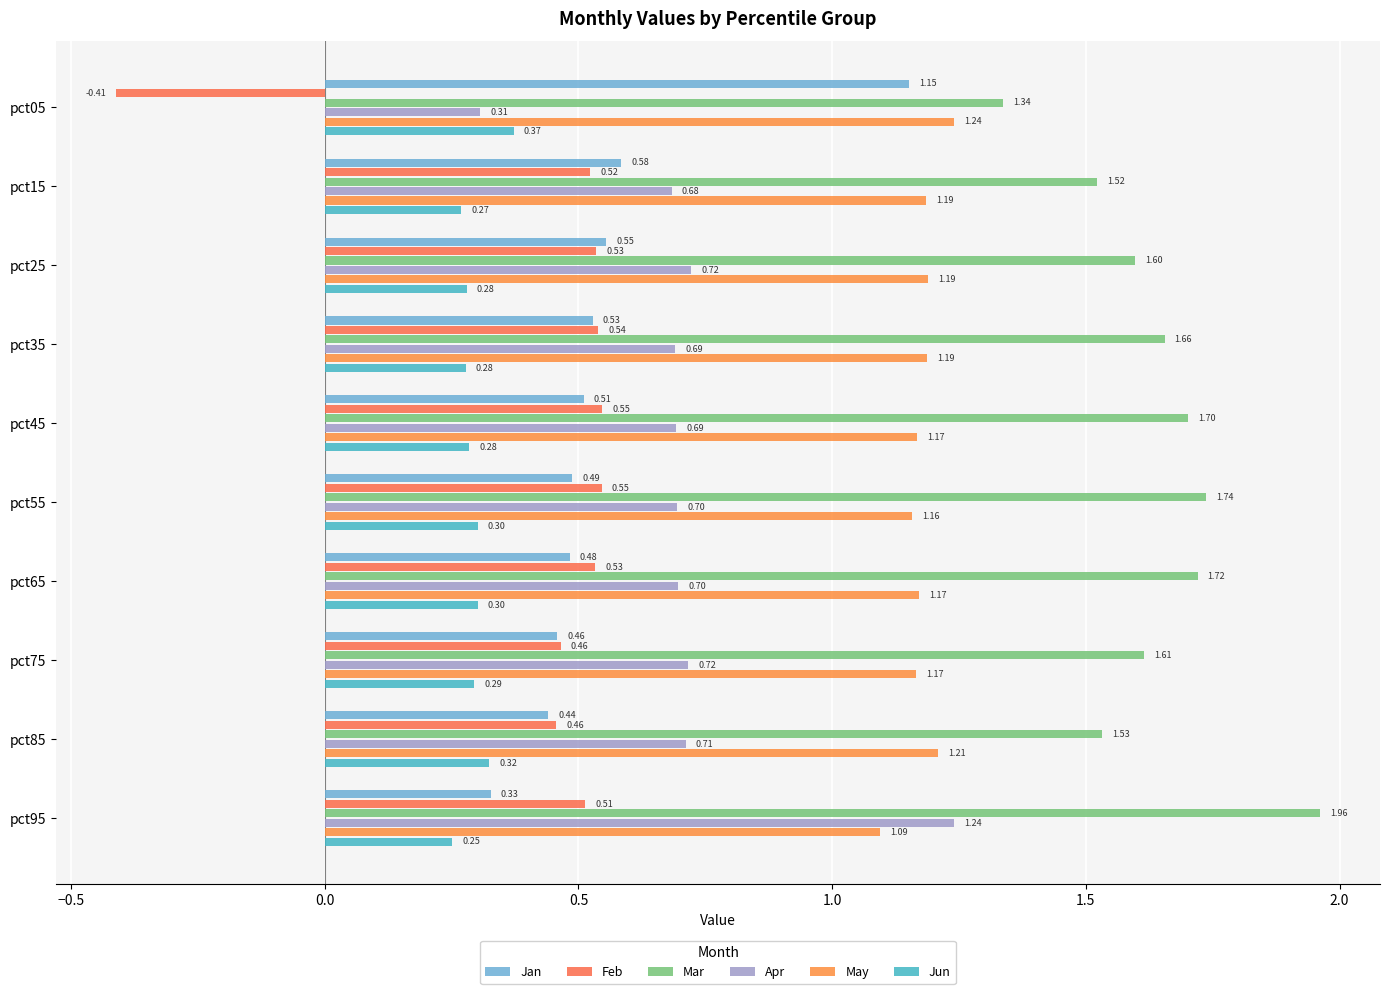

Reading left to right, extract all data points from this chart.

Jan: 1.2	0.6	0.6	0.5	0.5	0.5	0.5	0.5	0.4	0.3
Feb: -0.4	0.5	0.5	0.5	0.5	0.5	0.5	0.5	0.5	0.5
Mar: 1.3	1.5	1.6	1.7	1.7	1.7	1.7	1.6	1.5	2.0
Apr: 0.3	0.7	0.7	0.7	0.7	0.7	0.7	0.7	0.7	1.2
May: 1.2	1.2	1.2	1.2	1.2	1.2	1.2	1.2	1.2	1.1
Jun: 0.4	0.3	0.3	0.3	0.3	0.3	0.3	0.3	0.3	0.3